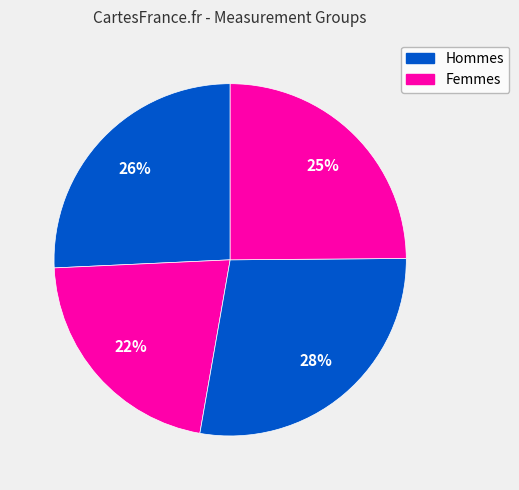

How many slices are in this pie chart?

4